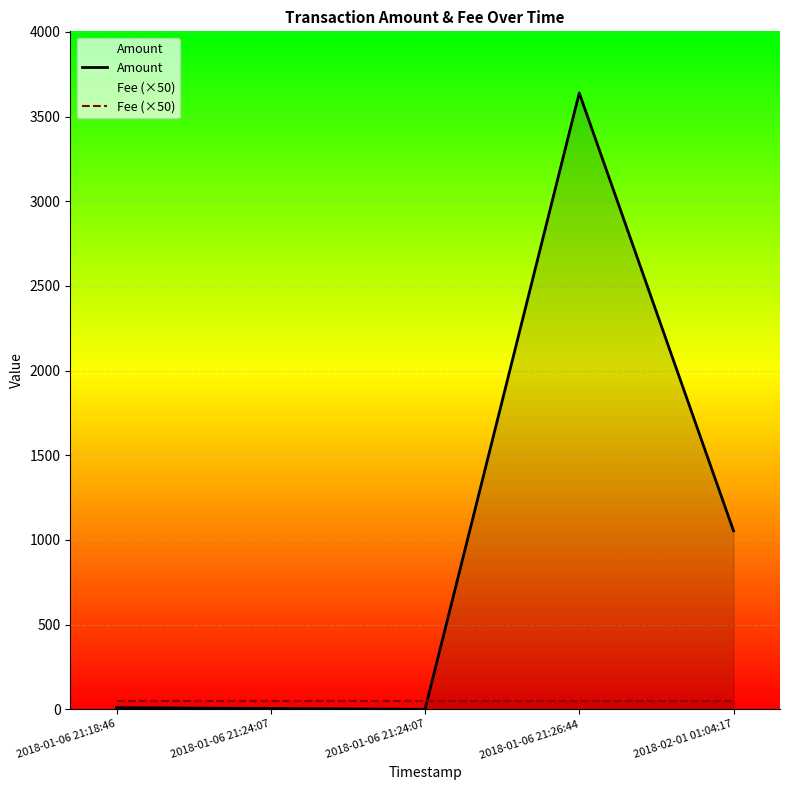

At which label is Fee (×50) closest to 50?

2018-01-06 21:18:46